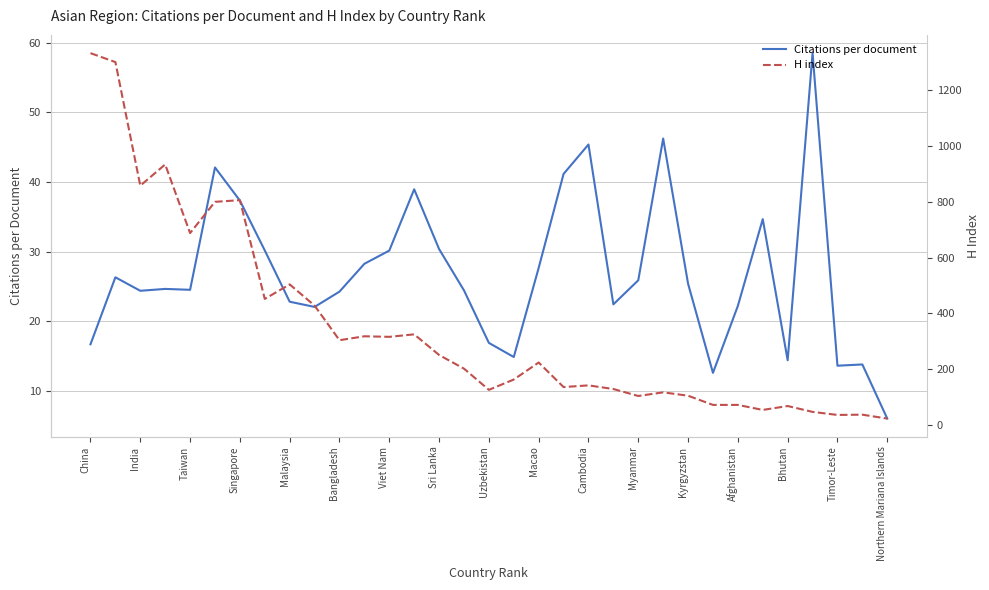

What is the lowest value of the Citations per document series?

6.0